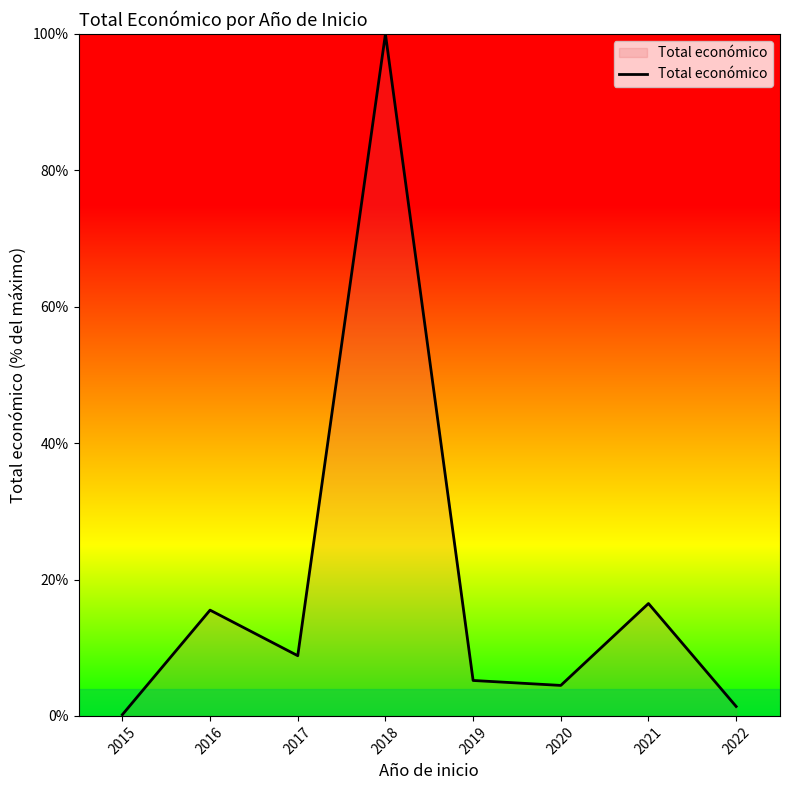

What is the change in value from 2020 to 2021?

+12.0